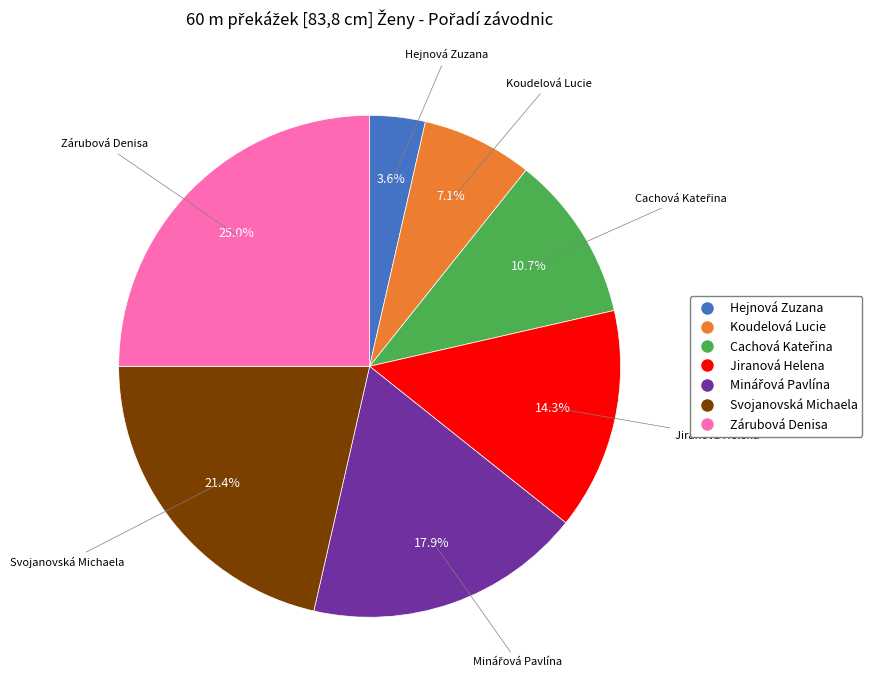

How much of the chart is everything except Zárubová Denisa?

75.0%